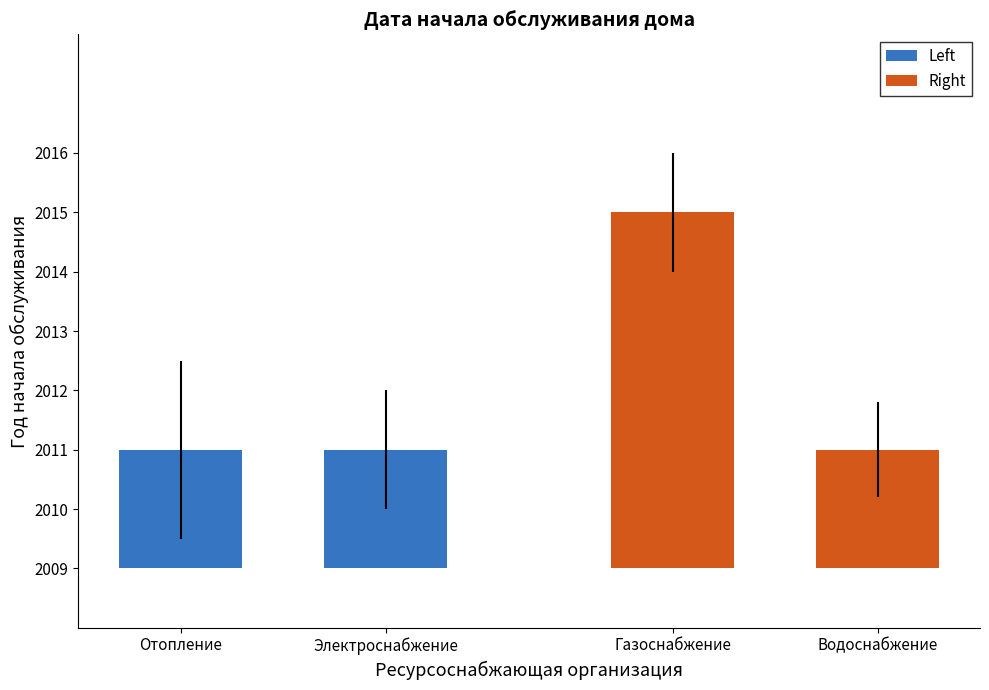

Which series has the largest total across all categories?

Right